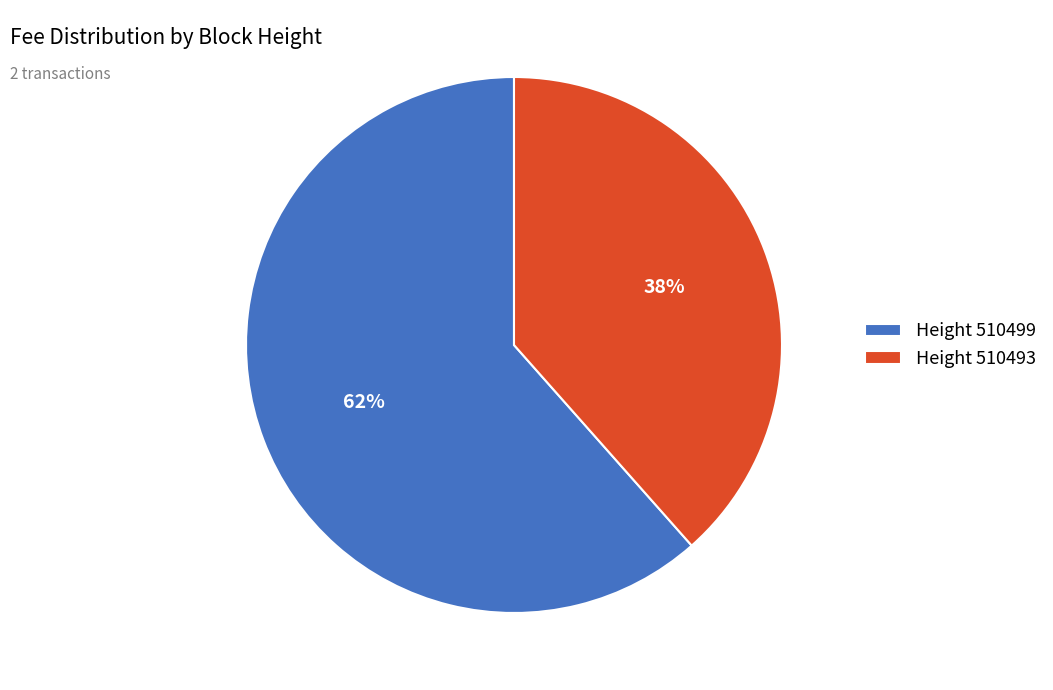

To the nearest percent, what percentage of the pie is Height 510493?

38%